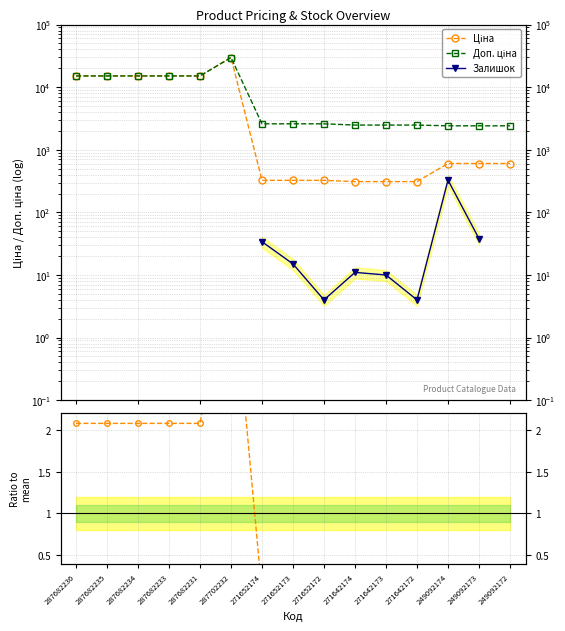

Between 271642173 and 271642172, which series saw the biggest shift?

Залишок